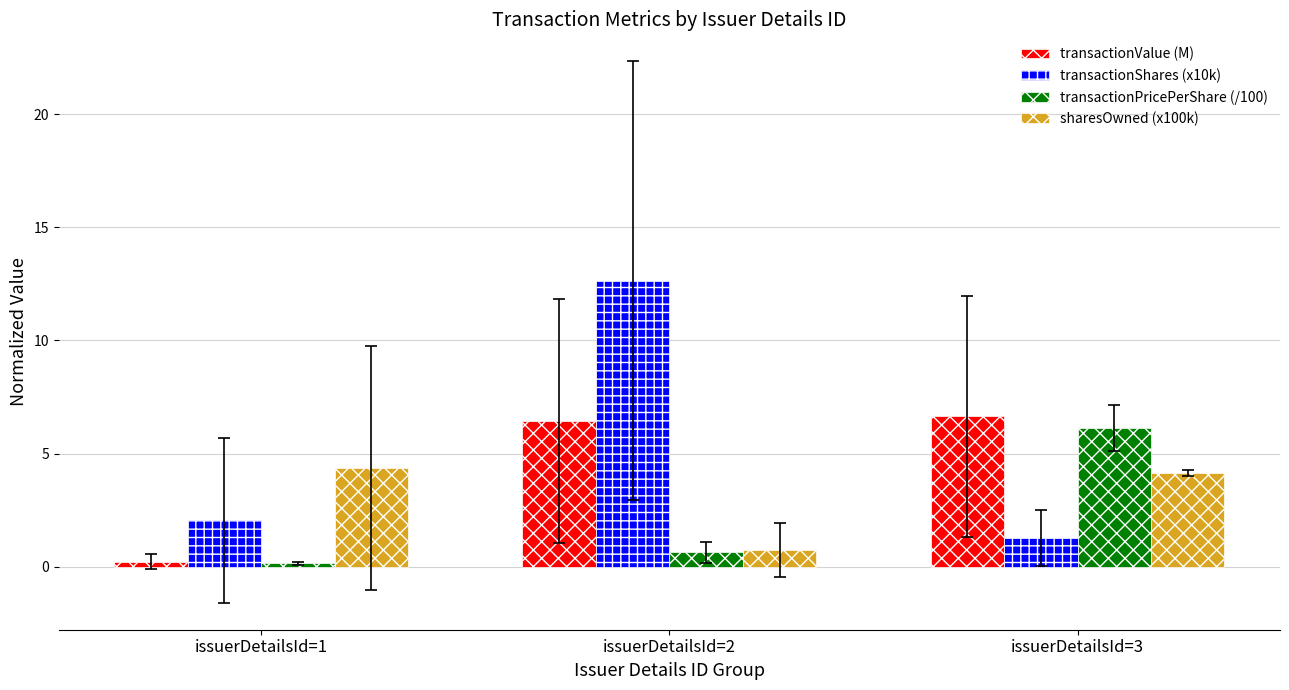

At which category does the chart reach its peak across all series?

issuerDetailsId=2